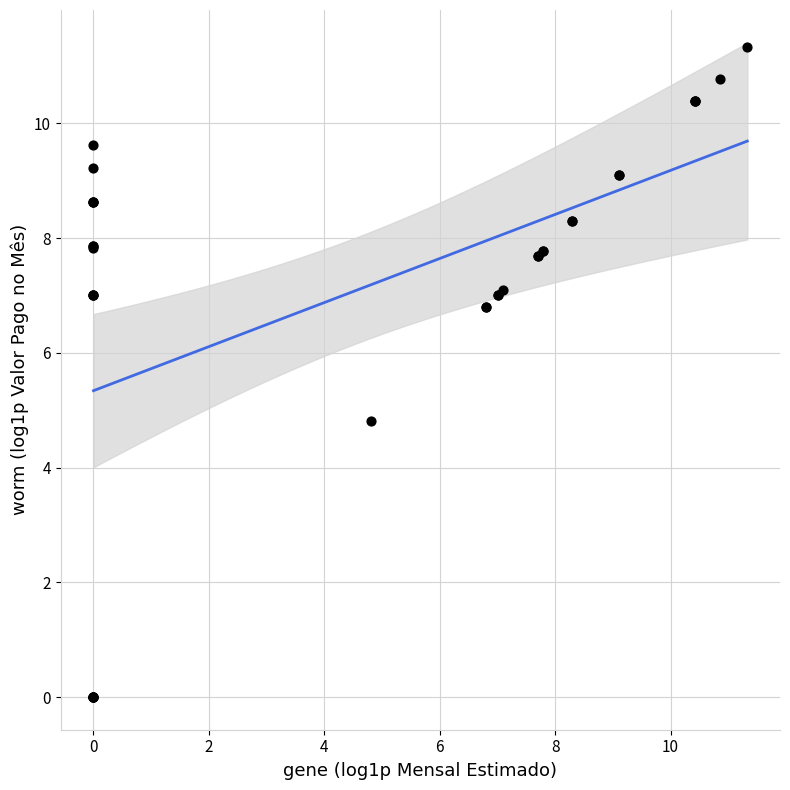

What Y value in the scatter plot is closest to 5?

4.8